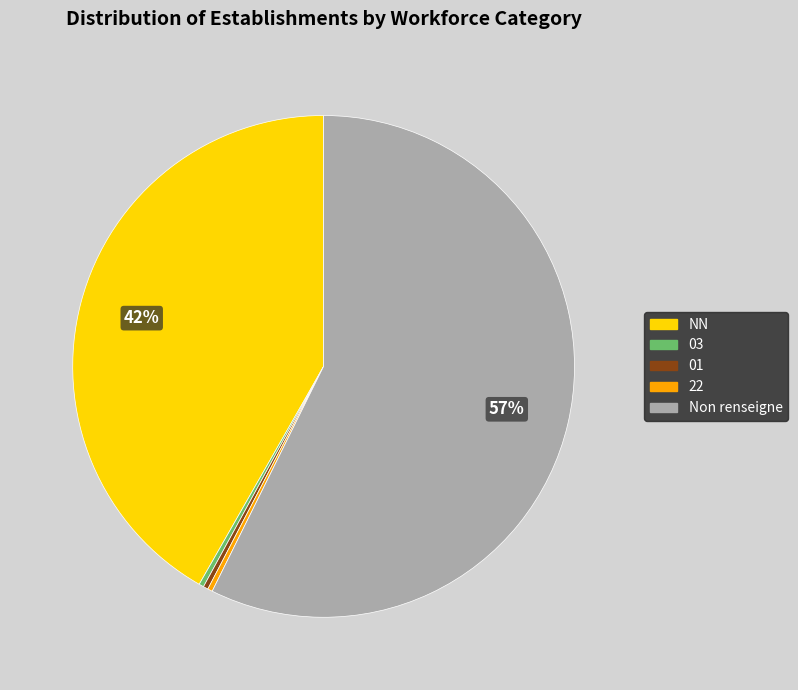

Is there a majority slice in this chart?

Yes